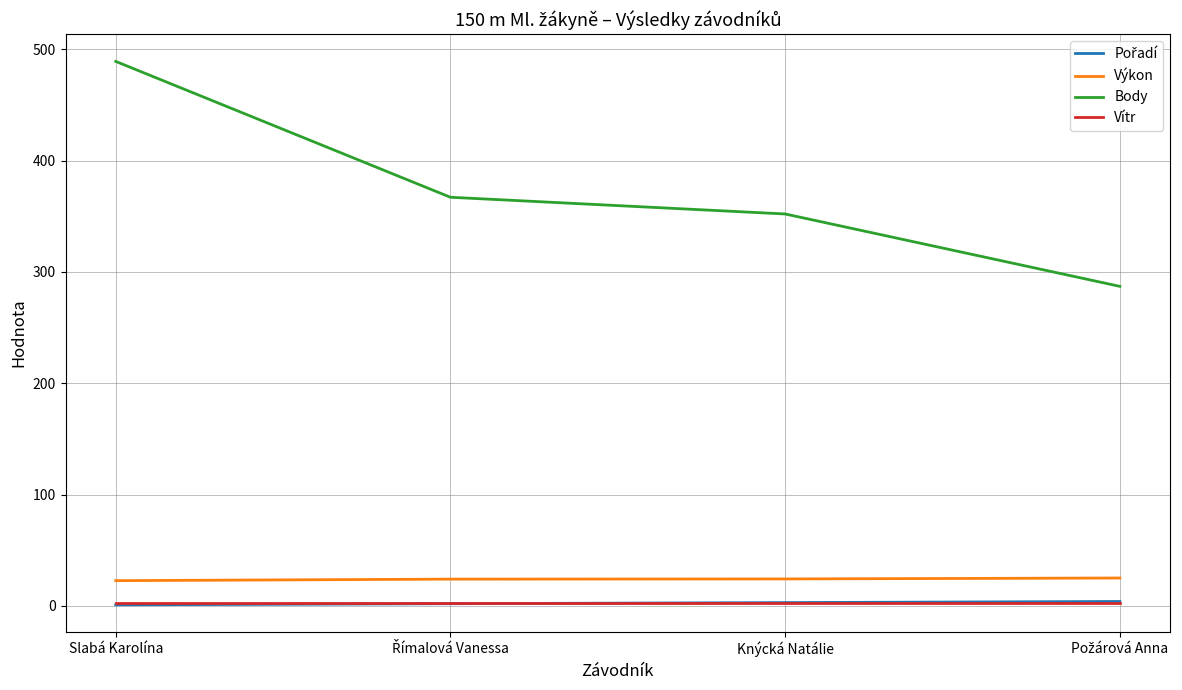

What is the maximum value shown in the chart?

489.0